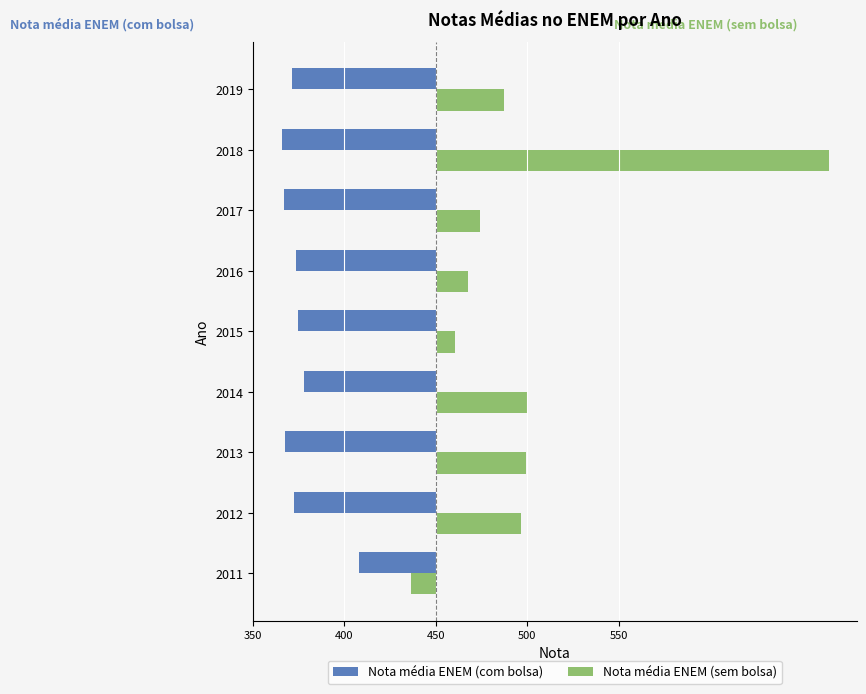

What are all the series names shown in the legend?

Nota média ENEM (com bolsa), Nota média ENEM (sem bolsa)